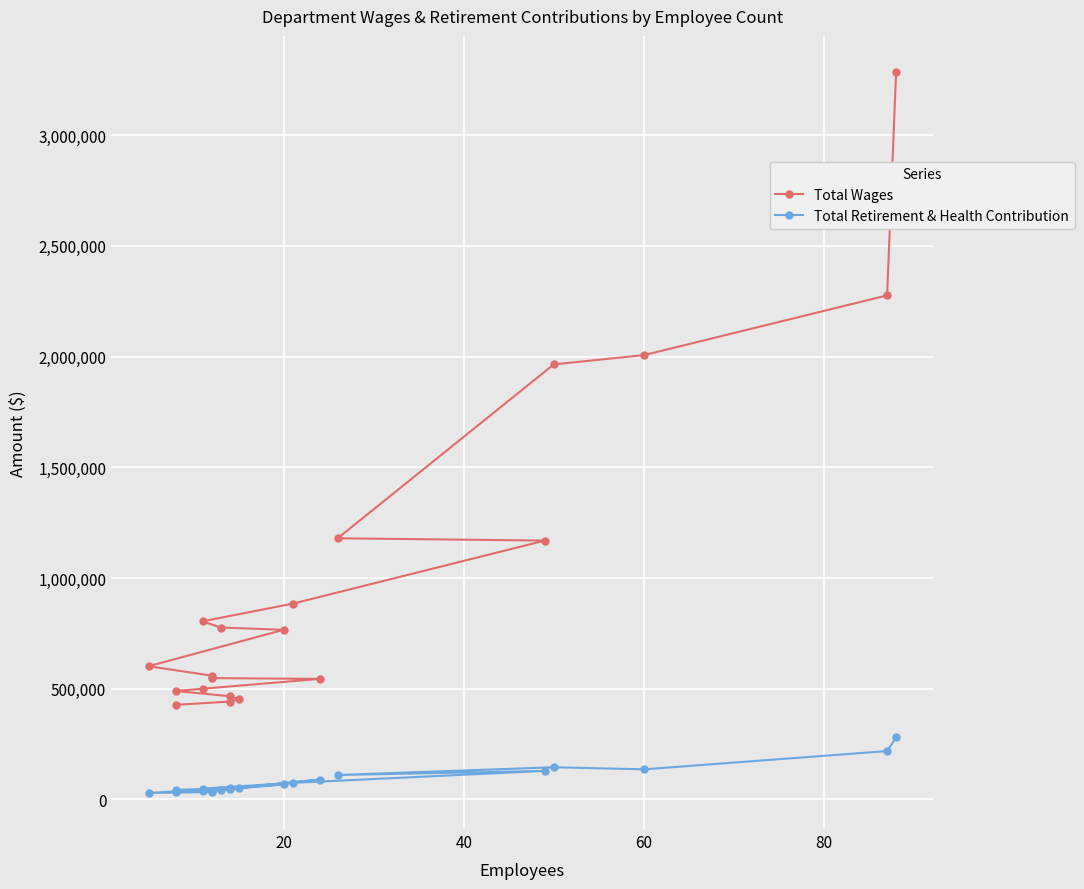

True or false: Total Retirement & Health Contribution and Total Wages cross at least once.

False